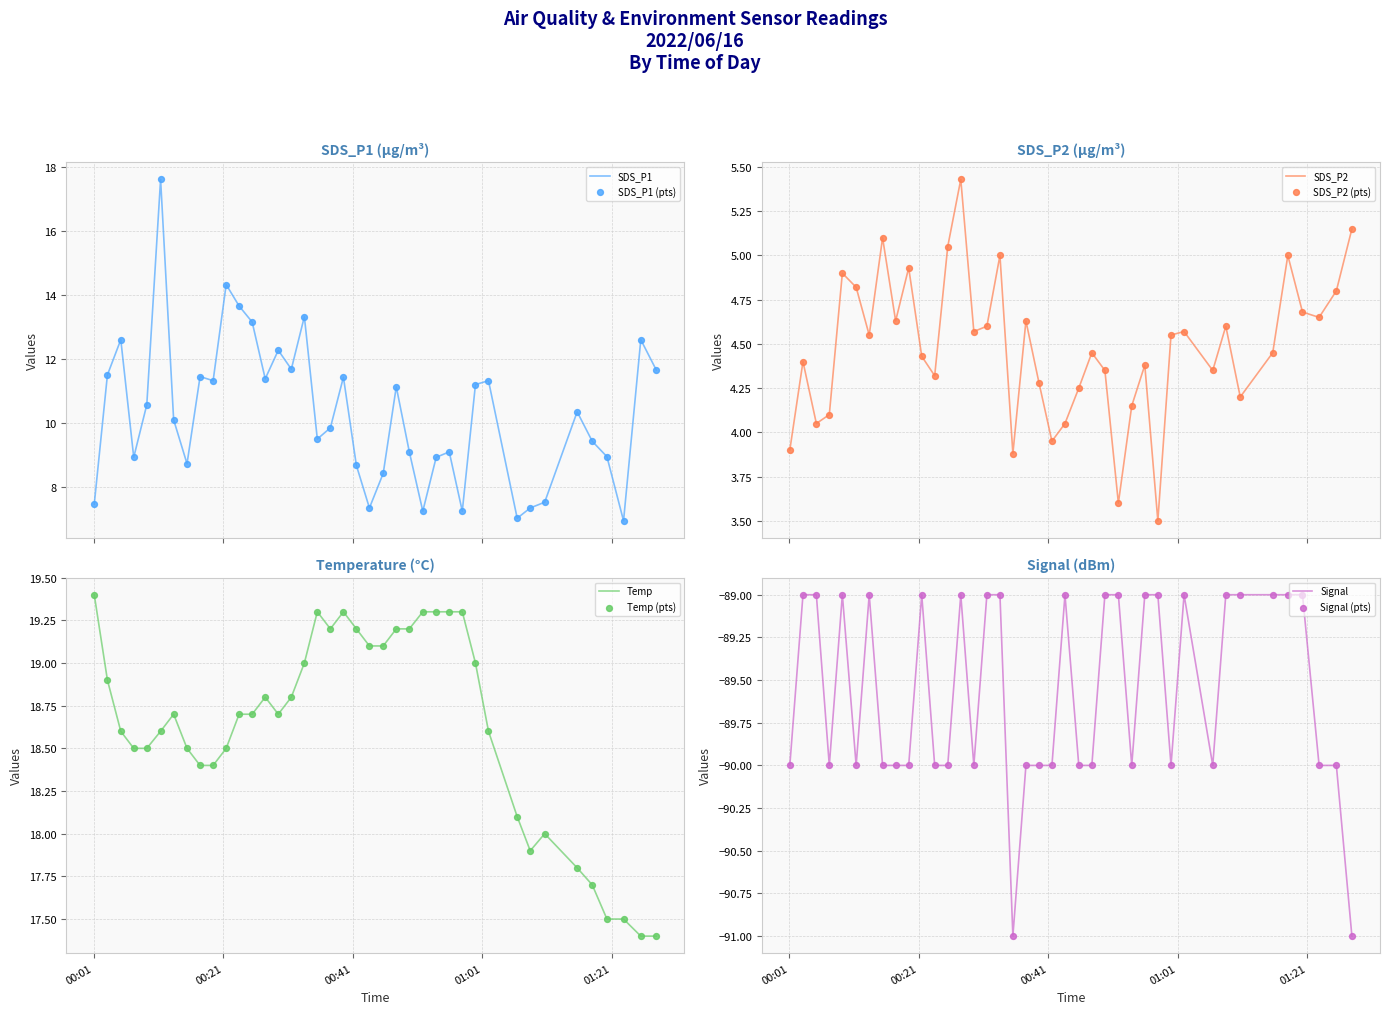

Which series reaches the minimum Y coordinate?

Signal